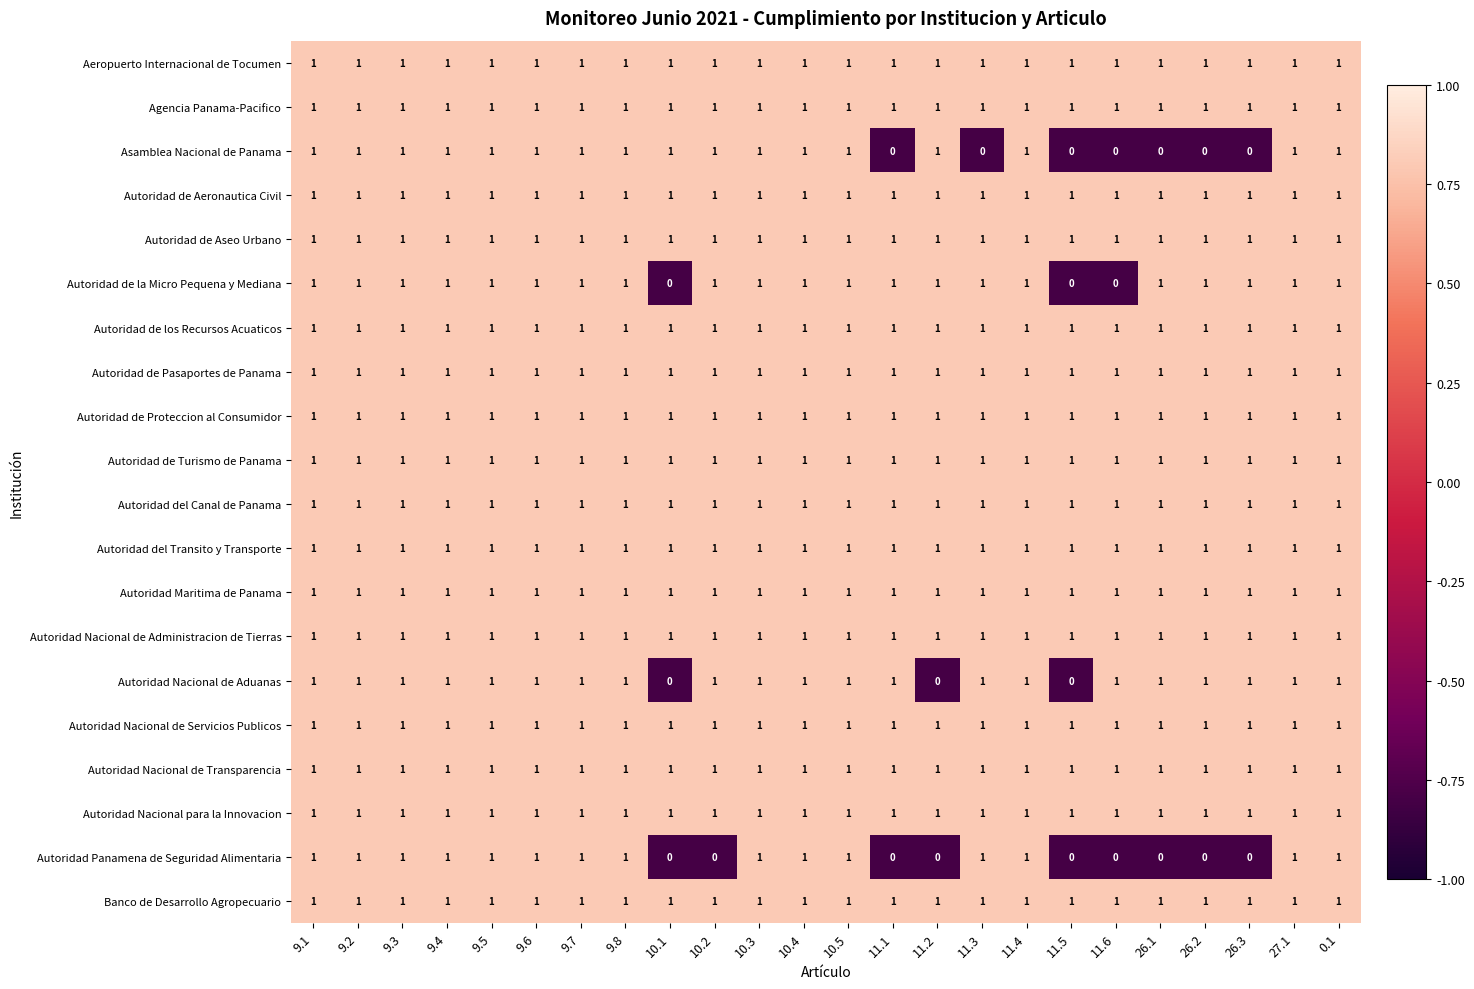

At how many categories does at least one series exceed 0?

24